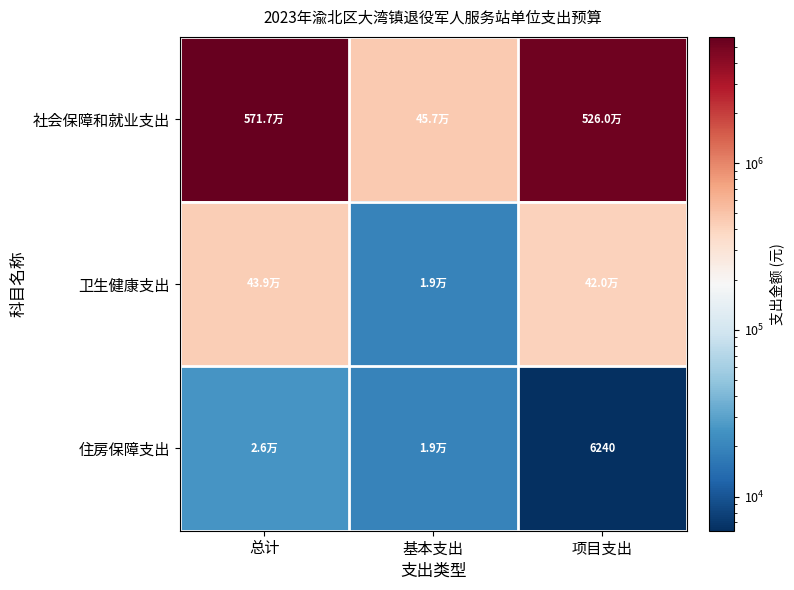

At which category is the sum across all series the highest?

总计